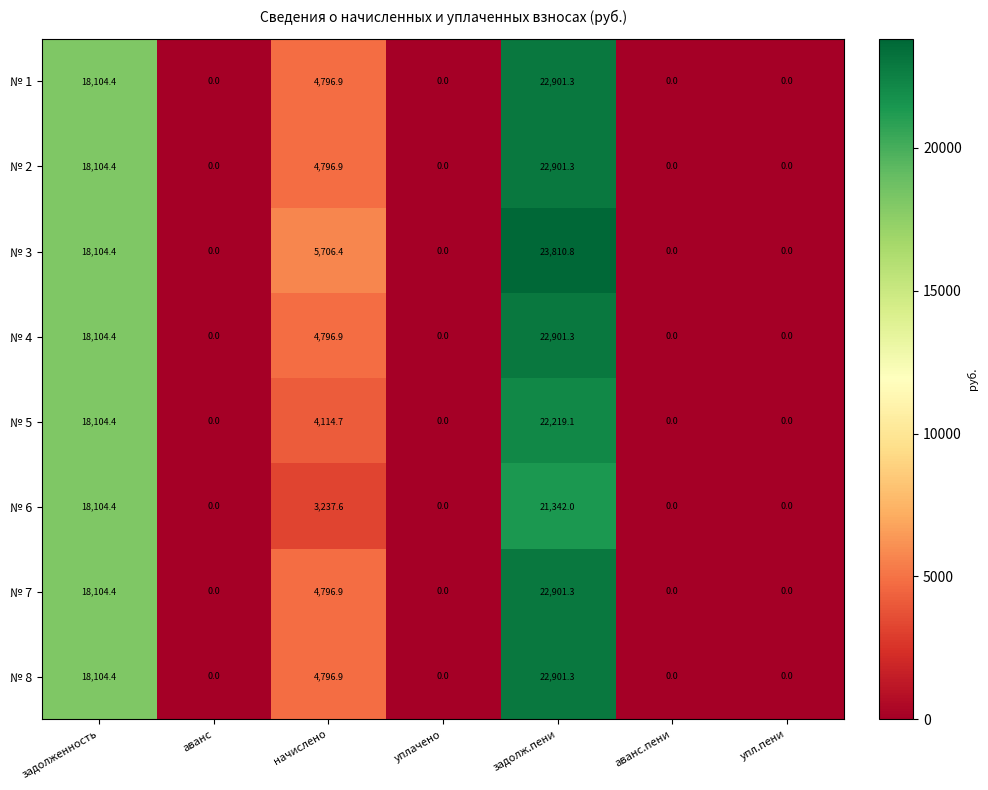

How many values in the № 3 series exceed 0?

3